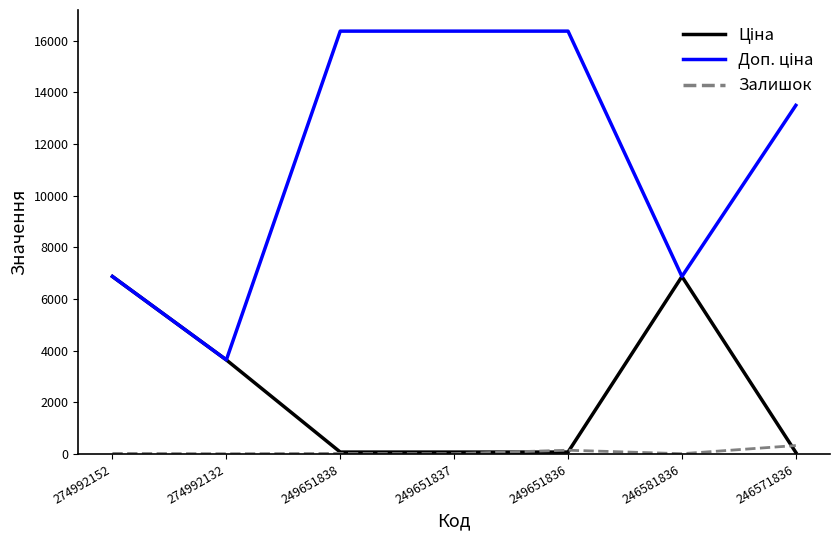

What is the maximum value shown in the chart?

16366.5